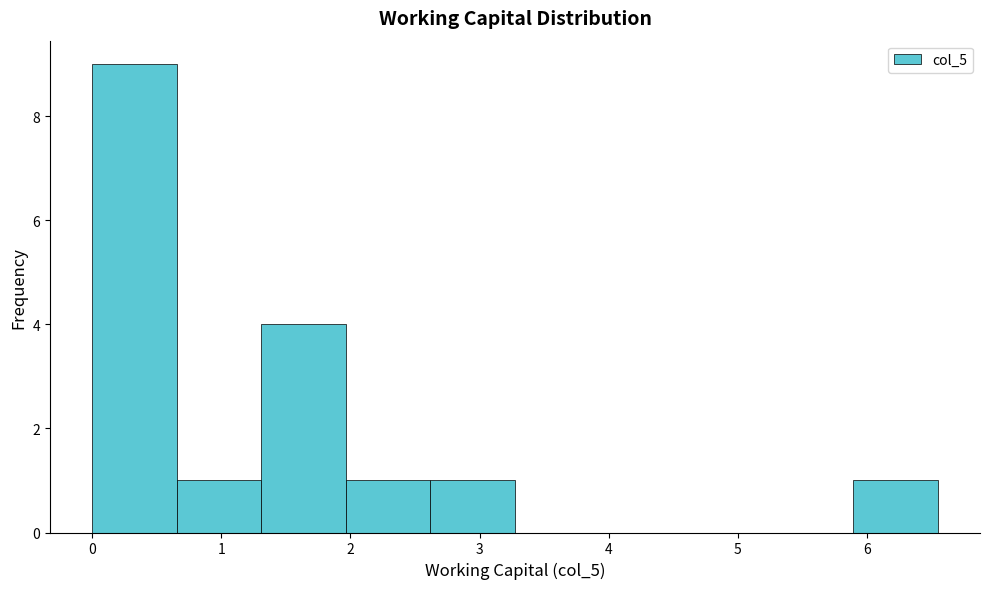

How tall is the bar that spans 1.3 to 2.0 on the x-axis? Neither the bar edges nor the heights are printed on the chart, so give them approximately, as read against the axes.

4